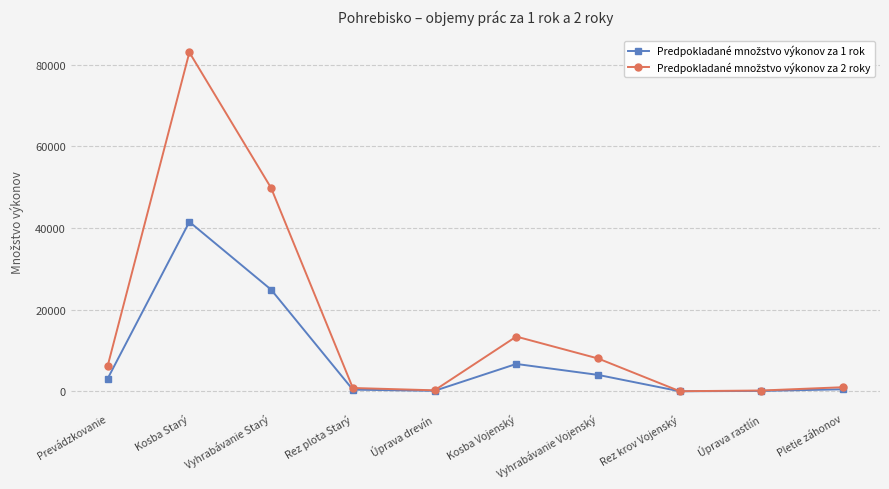

What is the label of the 6th point from the right?

Úprava drevín